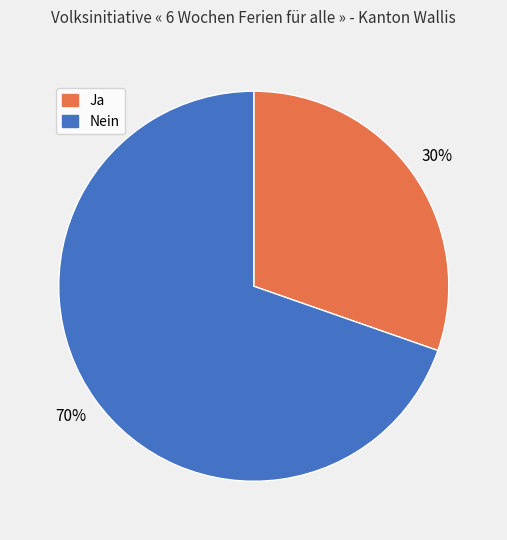

To the nearest percent, what percentage of the pie is Nein?

70%